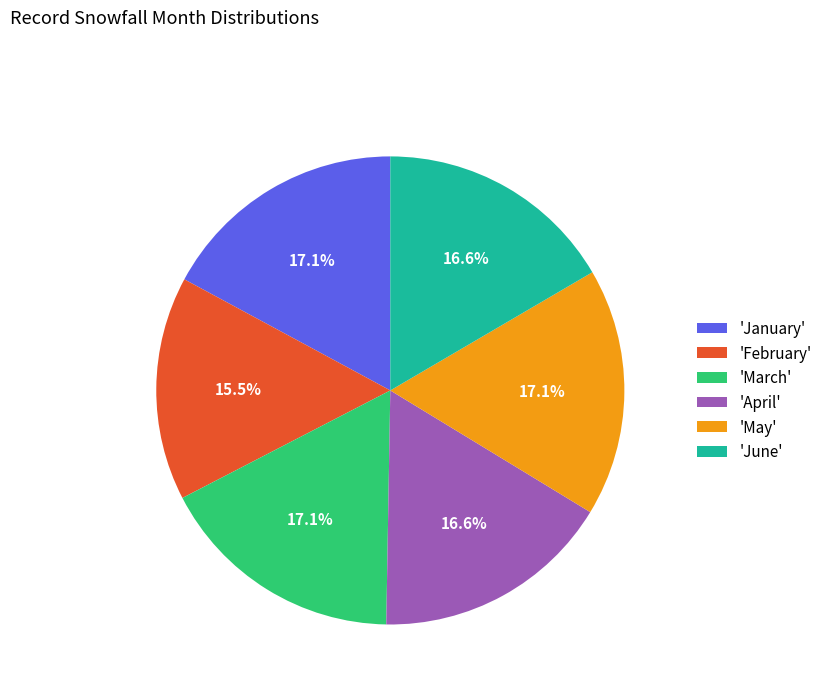

How many slices are in this pie chart?

6